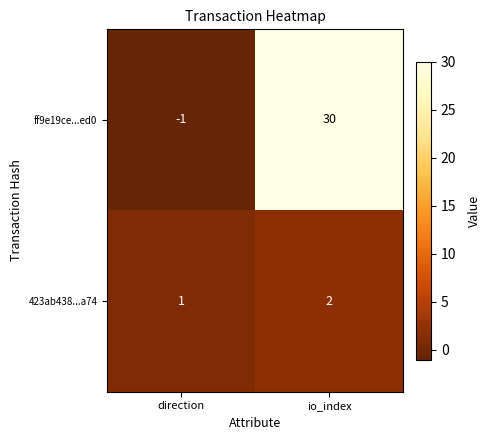

Reading left to right, what are all the values shown in this chart?

ff9e19ce...ed0: direction=-1	io_index=30
423ab438...a74: direction=1	io_index=2